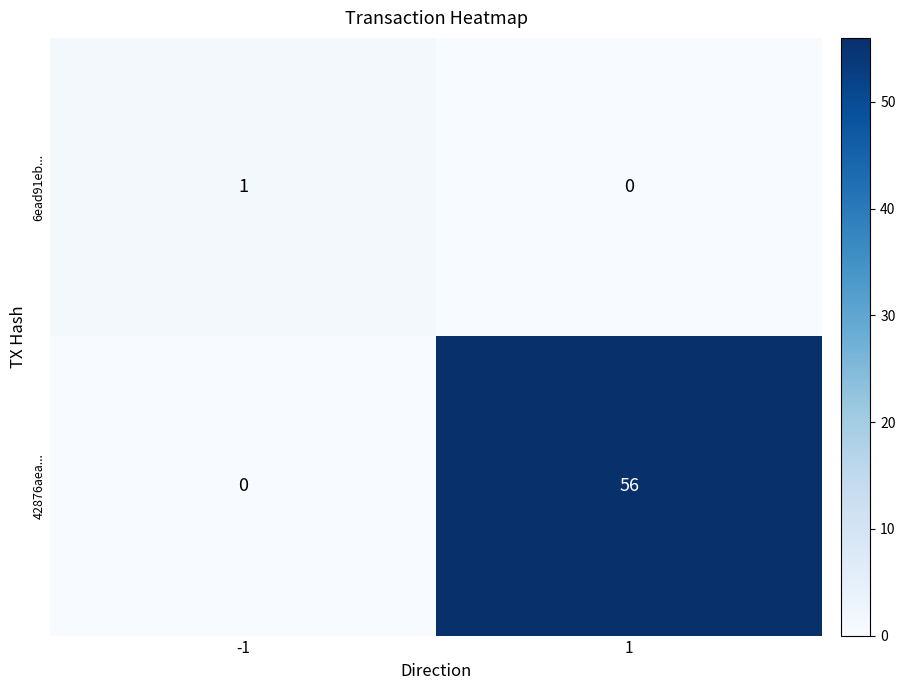

What is the spread (max minus min) of values at 1?

56